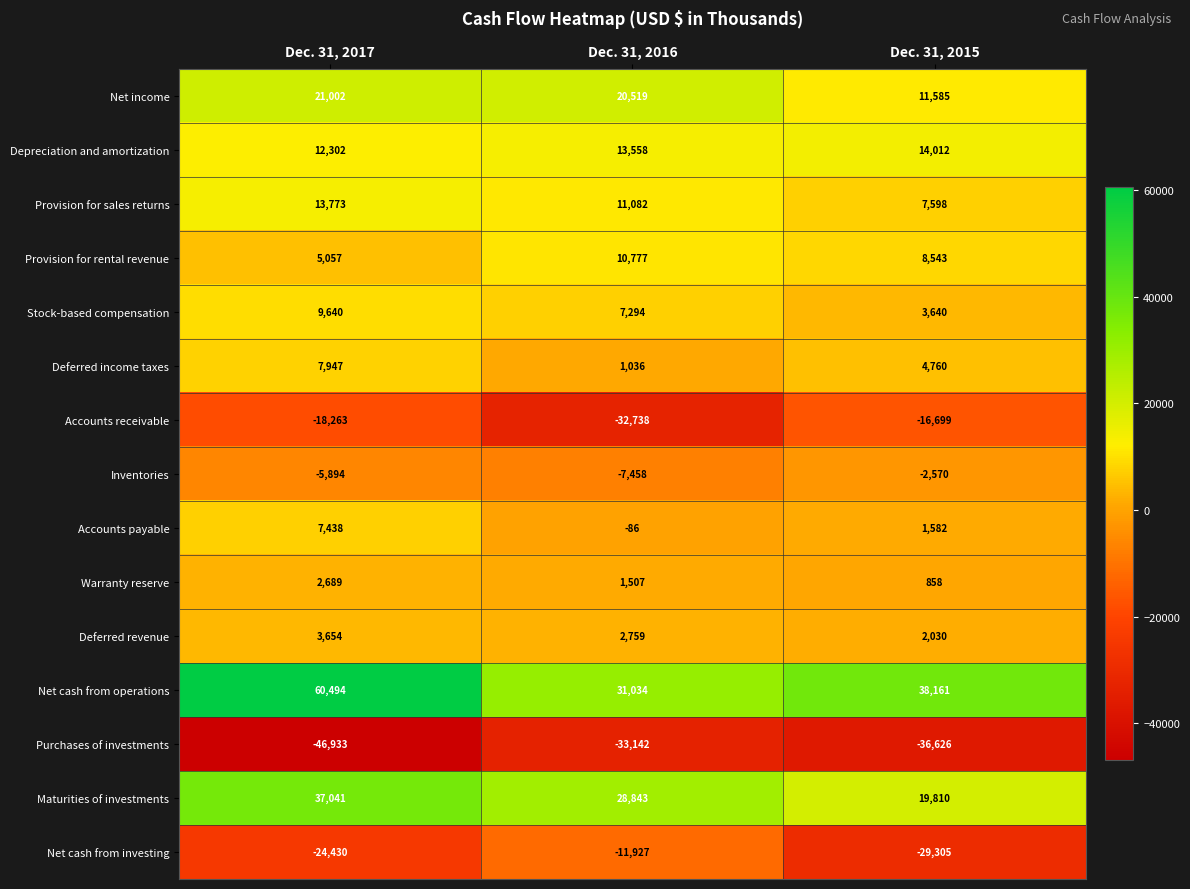

Which series has the widest spread of values?

Net cash from operations